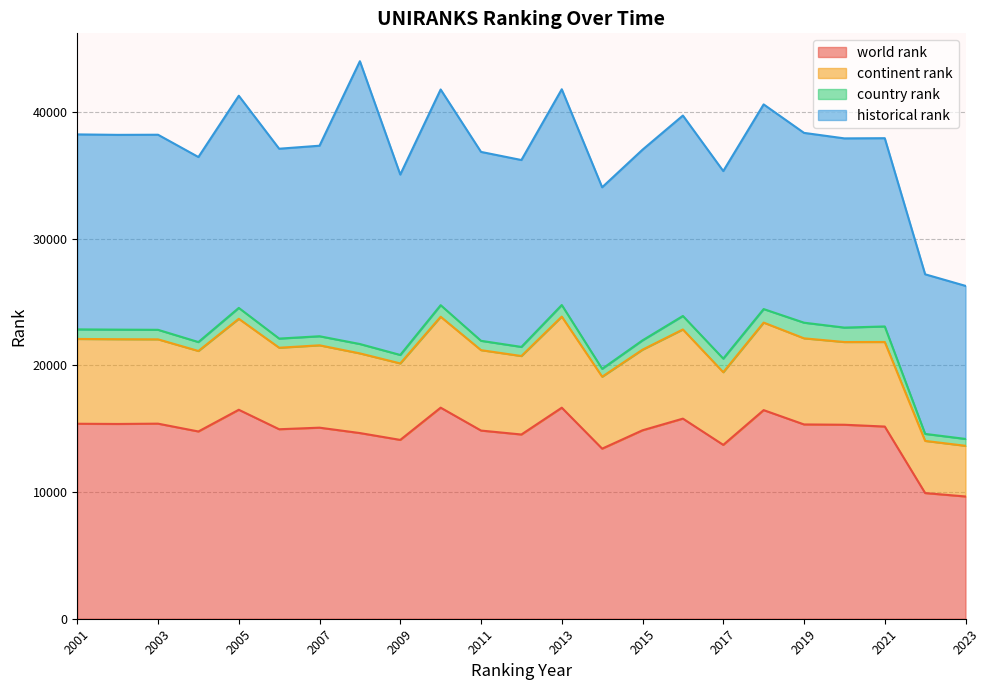

The world rank series shows 3890 at 2010. True or false?

False